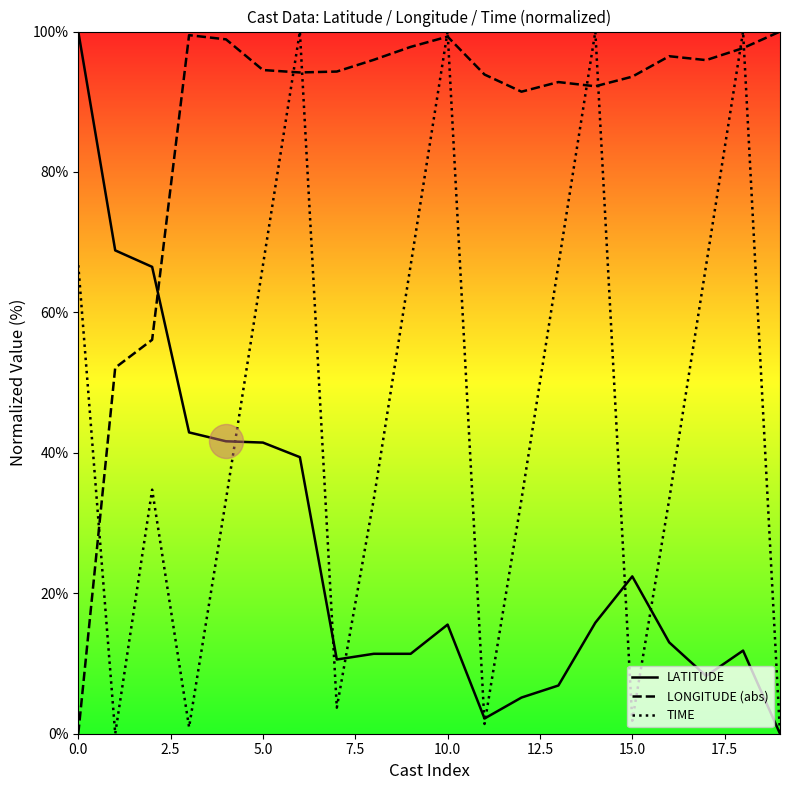

What are all the series names shown in the legend?

LATITUDE, LONGITUDE (abs), TIME